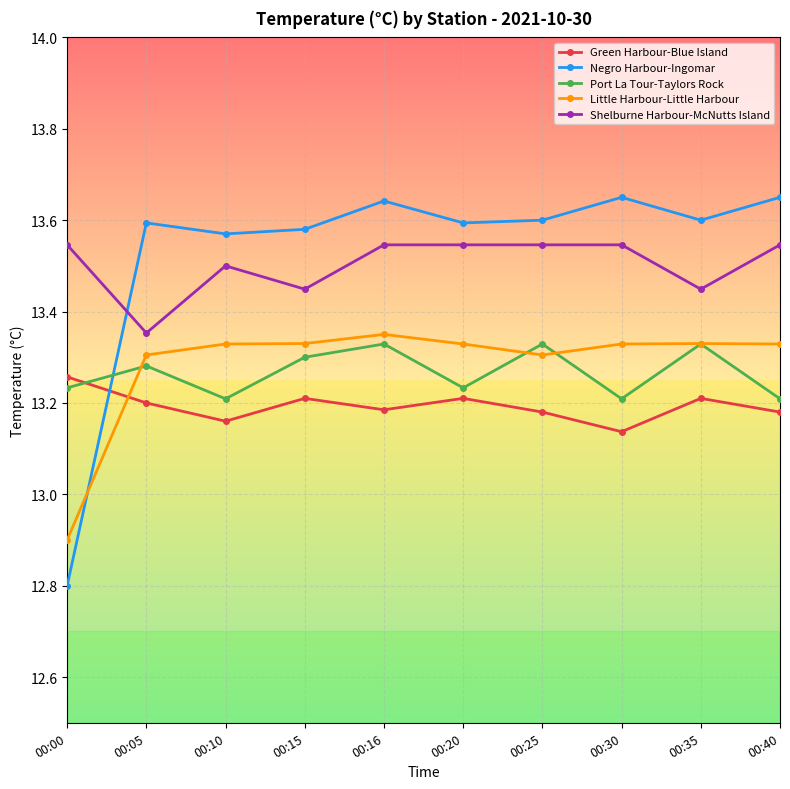

Where is Green Harbour-Blue Island nearest to the value 13?

00:30